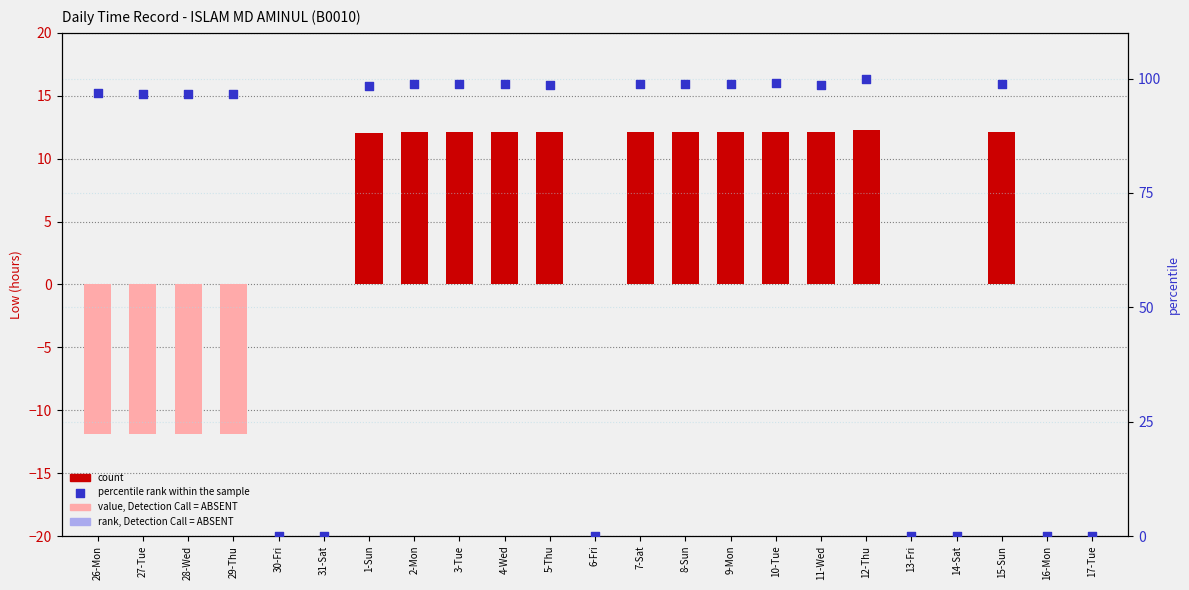

Between 17-Tue and 4-Wed, which is larger?

4-Wed